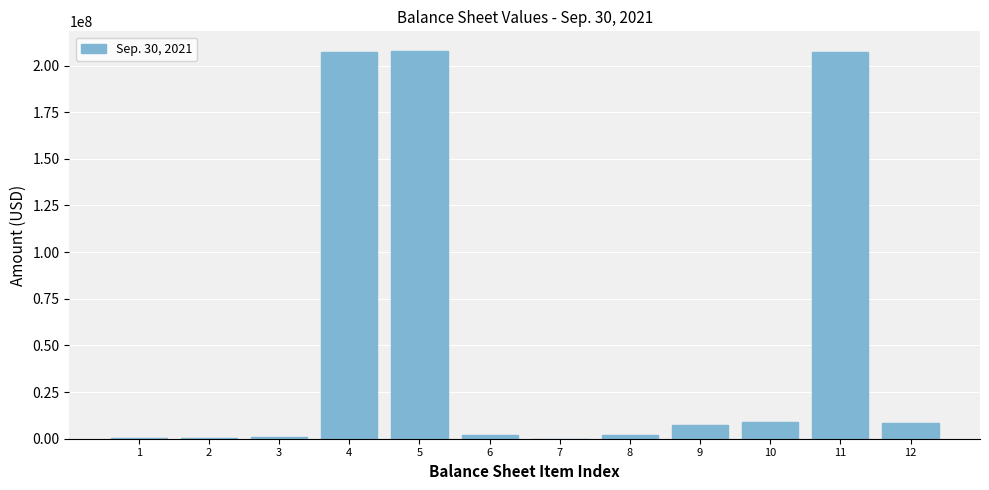

Is it true that the value at 4 is 207014497?

True